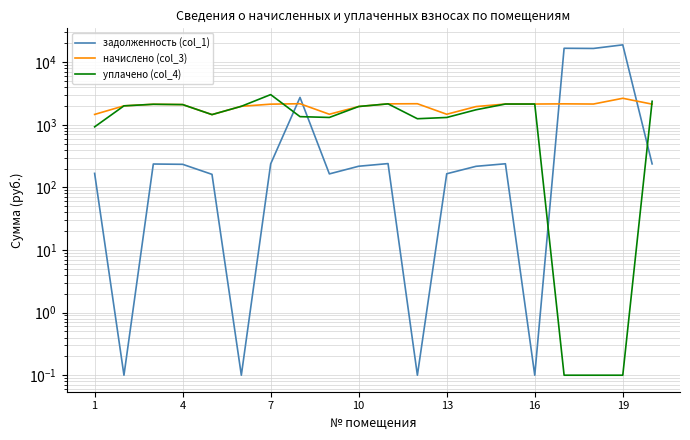

List the series in order of their peak value, highest first.

задолженность (col_1), уплачено (col_4), начислено (col_3)